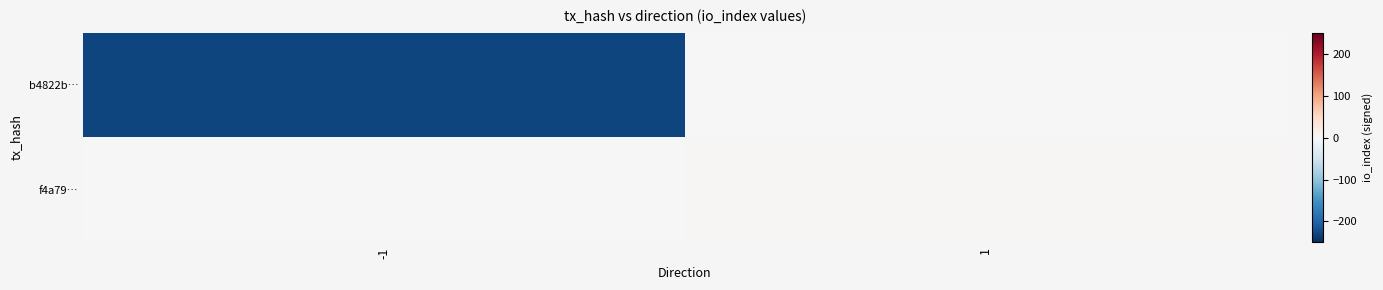

At -1, list the series in order from smallest to largest.

b4822b…, f4a79…